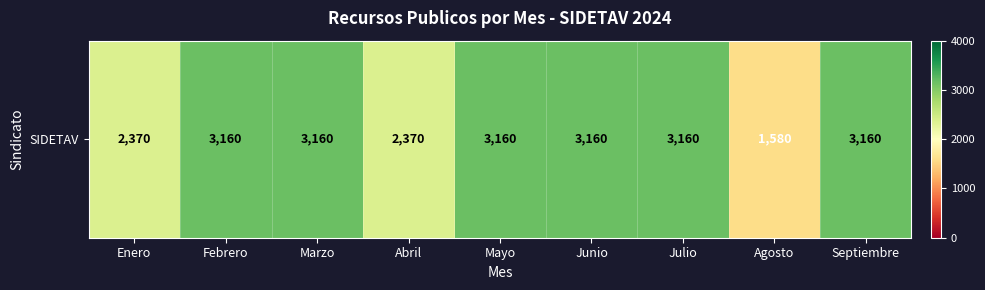

What is the minimum value shown in the chart?

1580